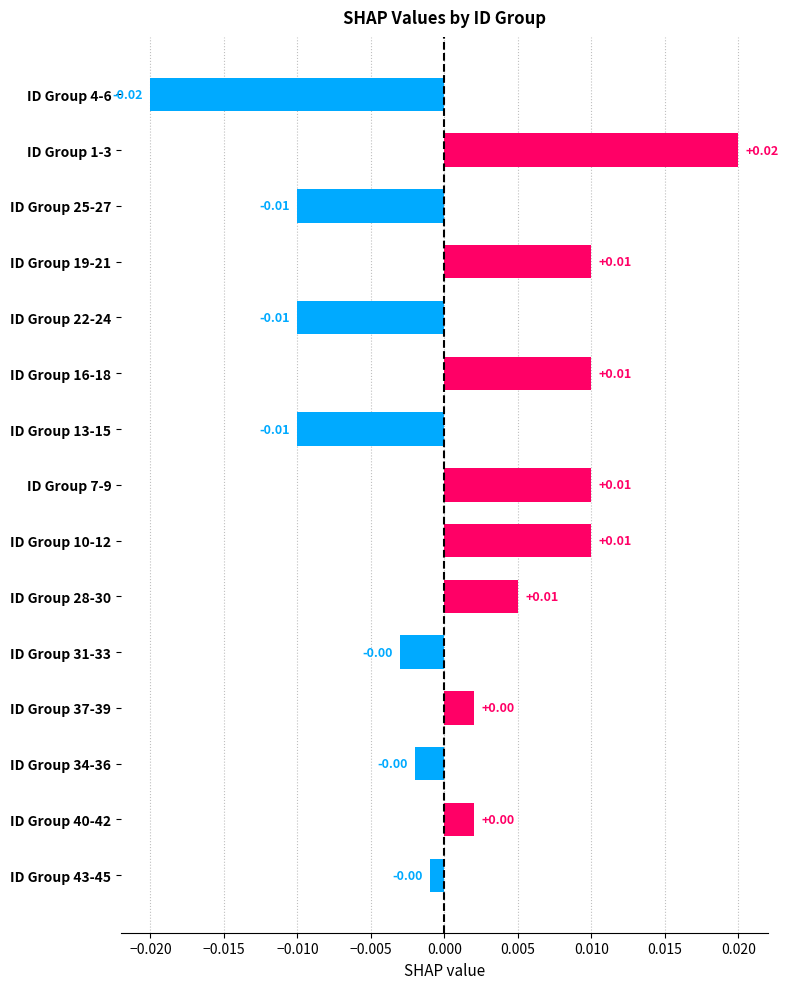

Which has a higher value, ID Group 34-36 or ID Group 19-21?

ID Group 19-21